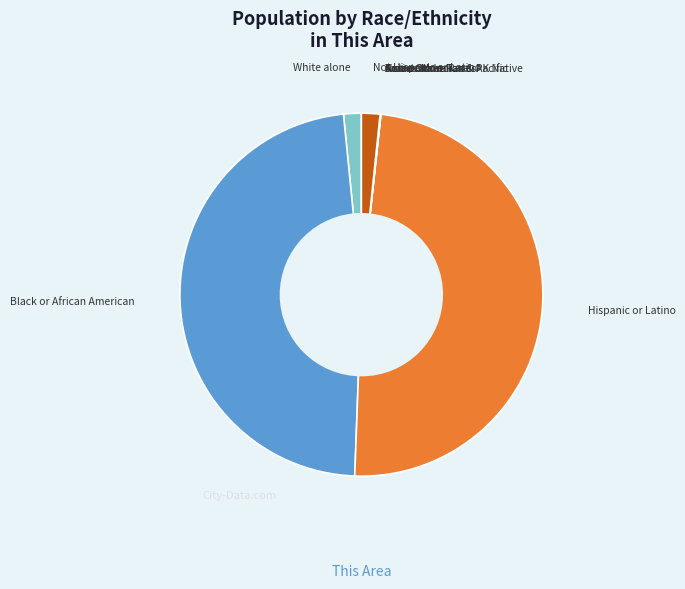

Is there a majority slice in this chart?

No